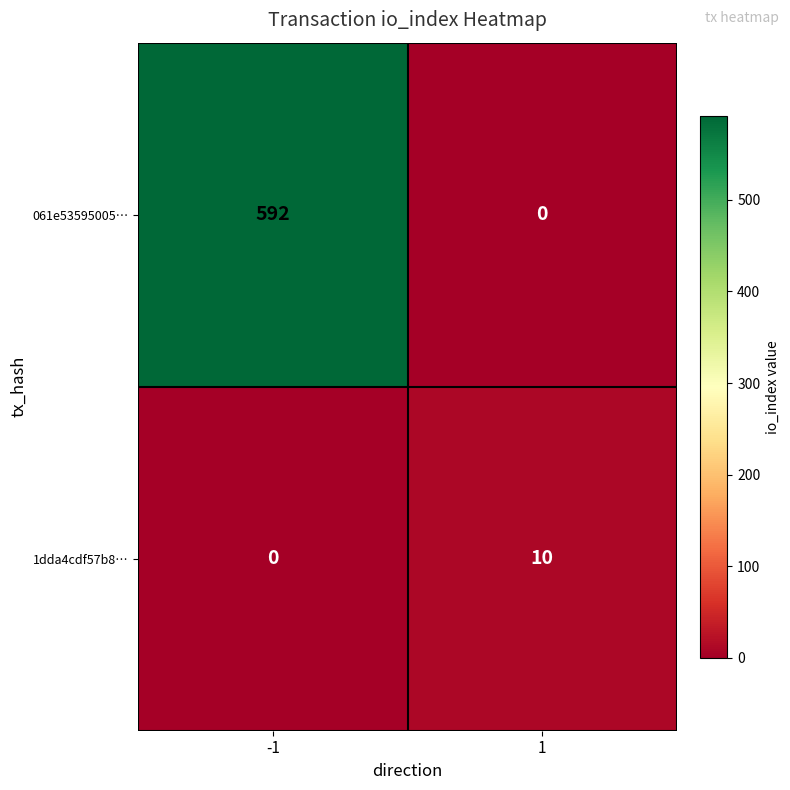

Between -1 and 1, which series saw the biggest shift?

061e53595005…